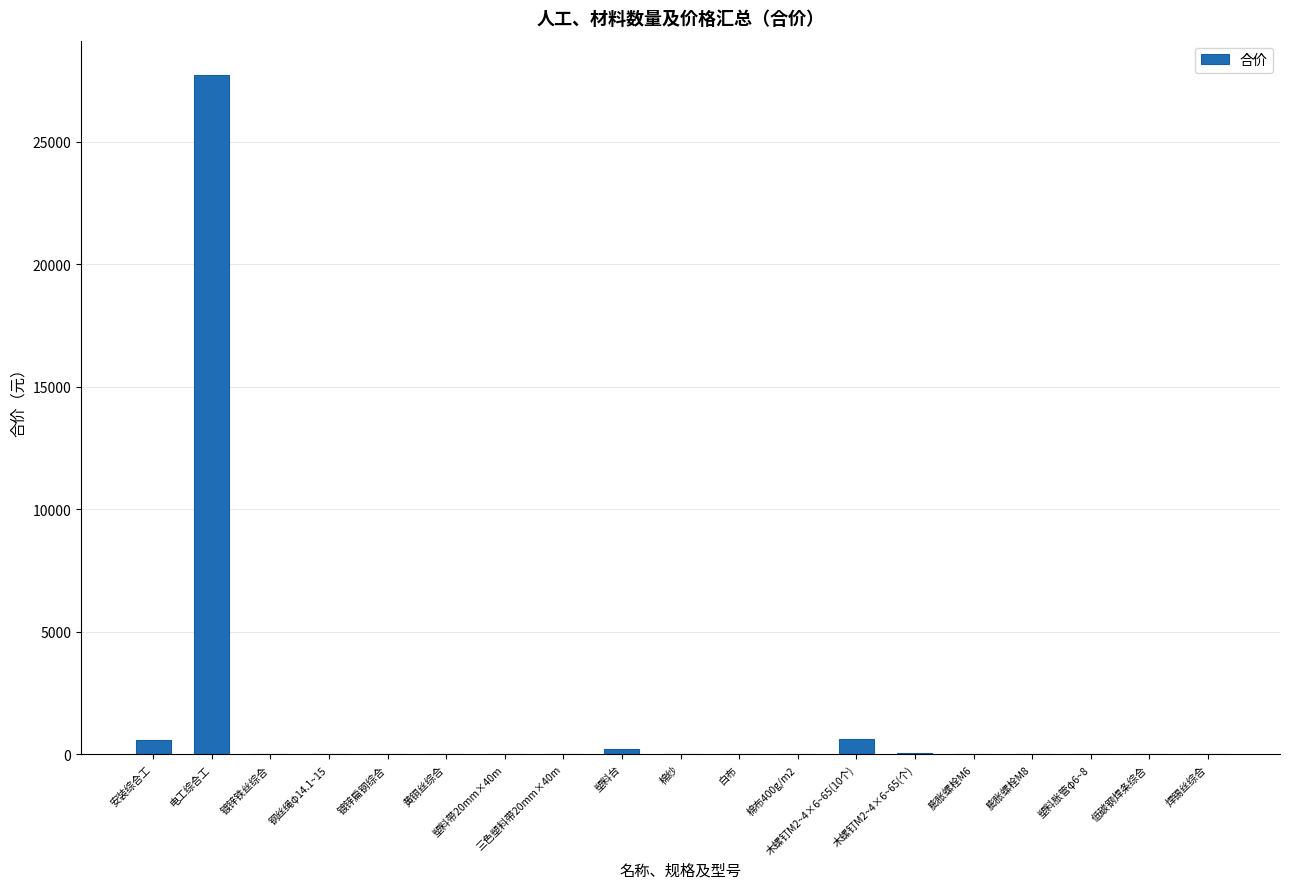

What is the sum of all values?

29351.9